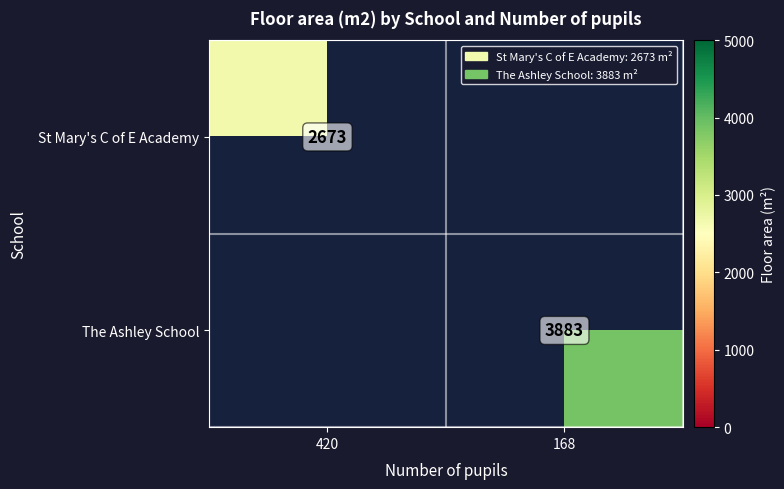

The value of St Mary's C of E Academy at 420 is 2673. True or false?

True